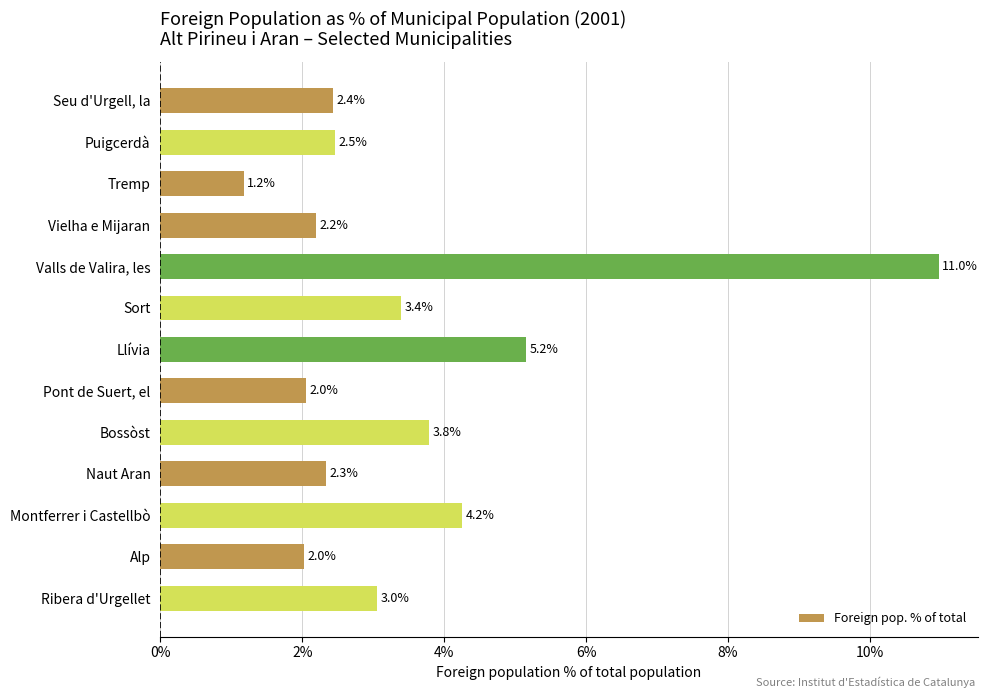

What is the average value?

3.5